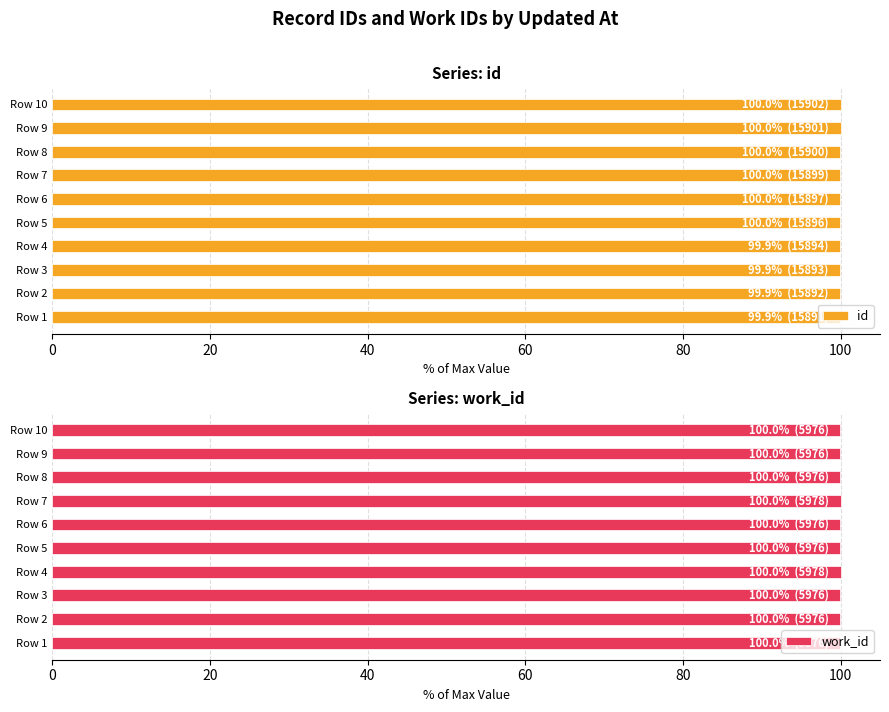

The id series shows 100.0 at Row 8. True or false?

True